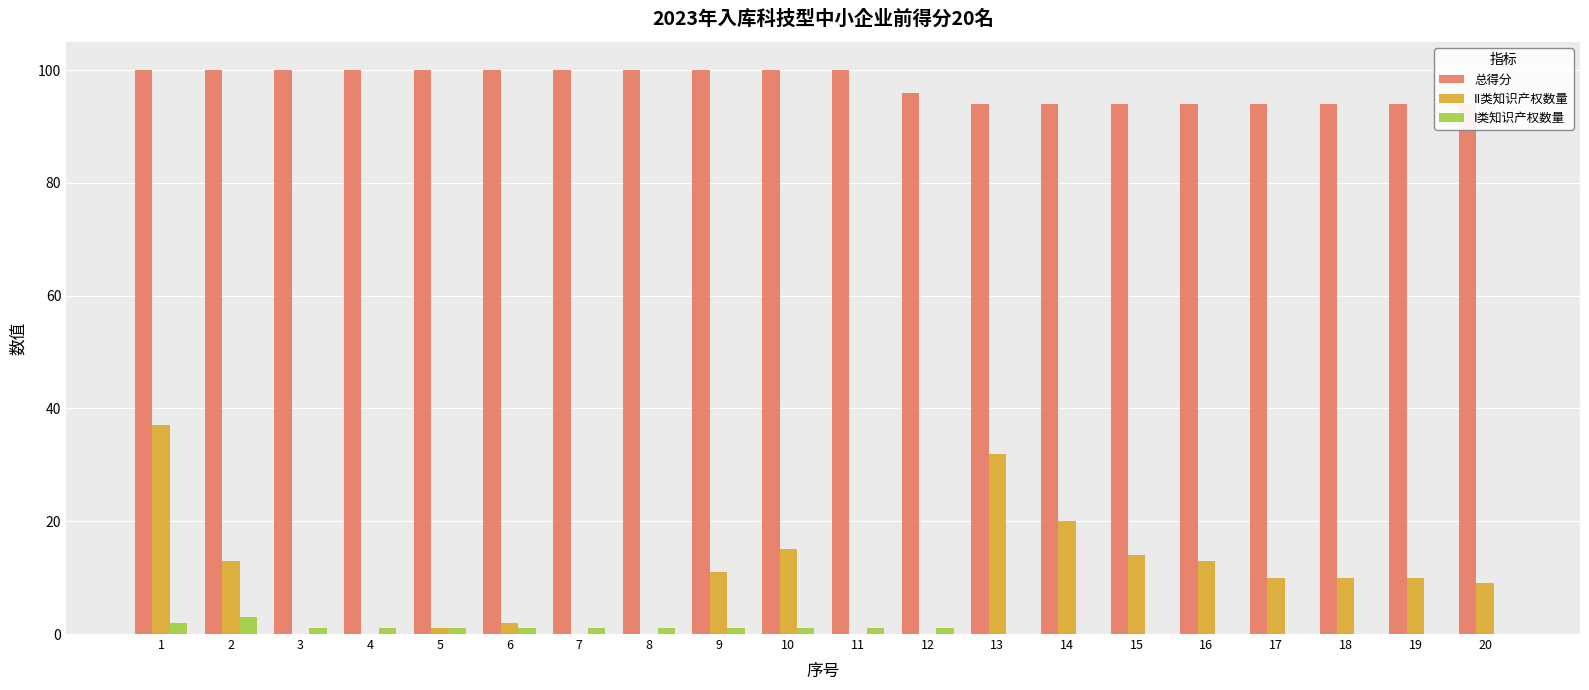

The 总得分 series shows 56 at 4. True or false?

False